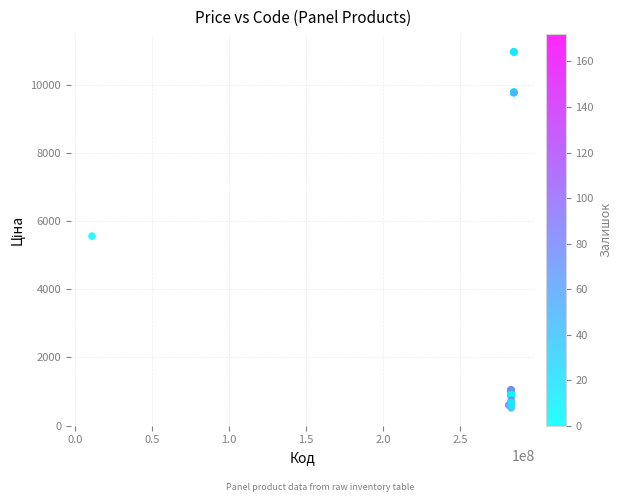

What Y value in the scatter plot is closest to 5742?

5560.3